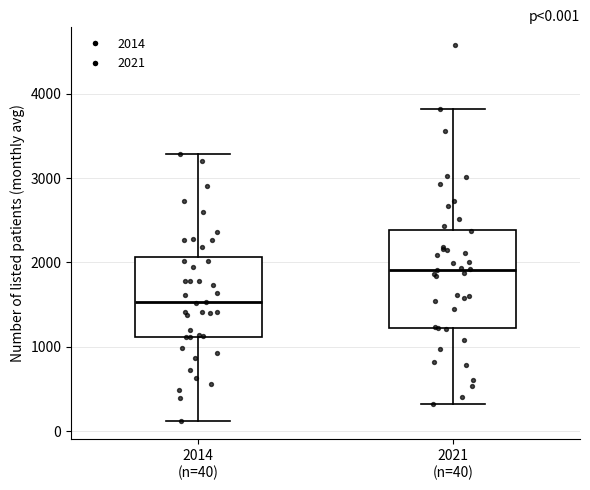

Which box is the tallest, from its lower edge to its upper edge?

2021 (n=40)